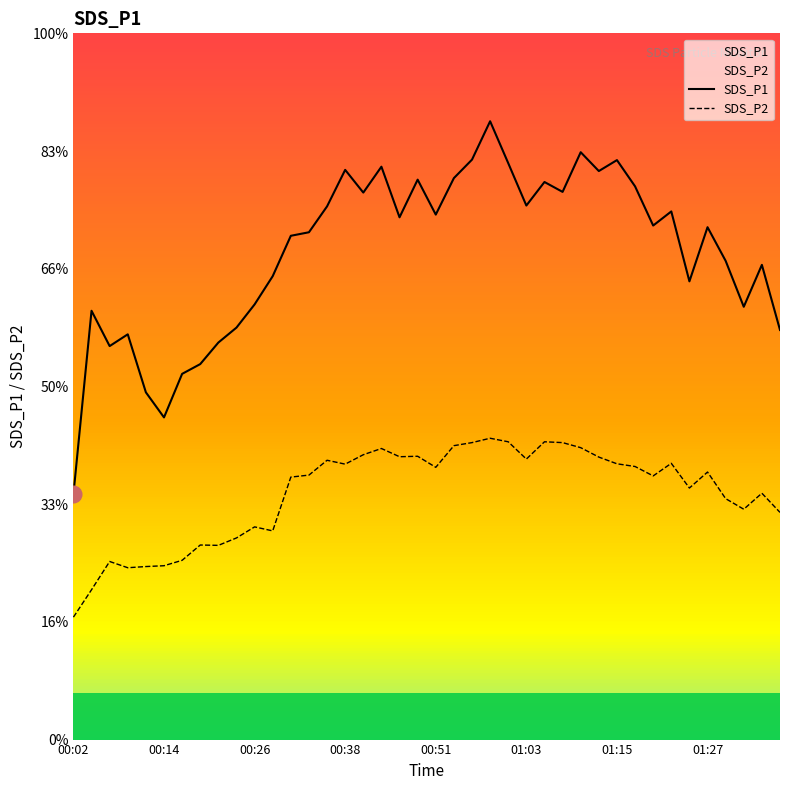

True or false: SDS_P1 and SDS_P2 intersect in this chart.

False